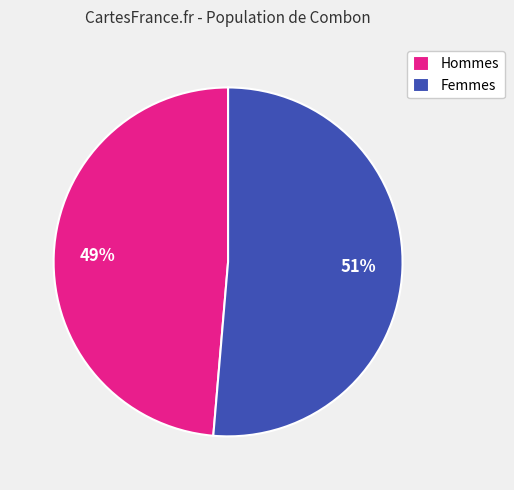

Is there any slice that represents more than half of the pie?

Yes